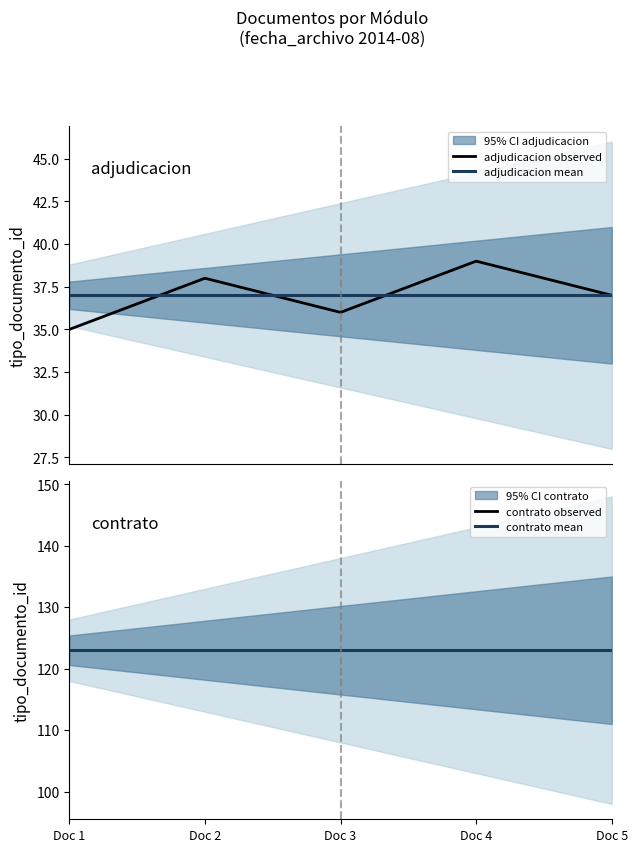

Is it true that adjudicacion observed equals 14 at Doc 5?

False